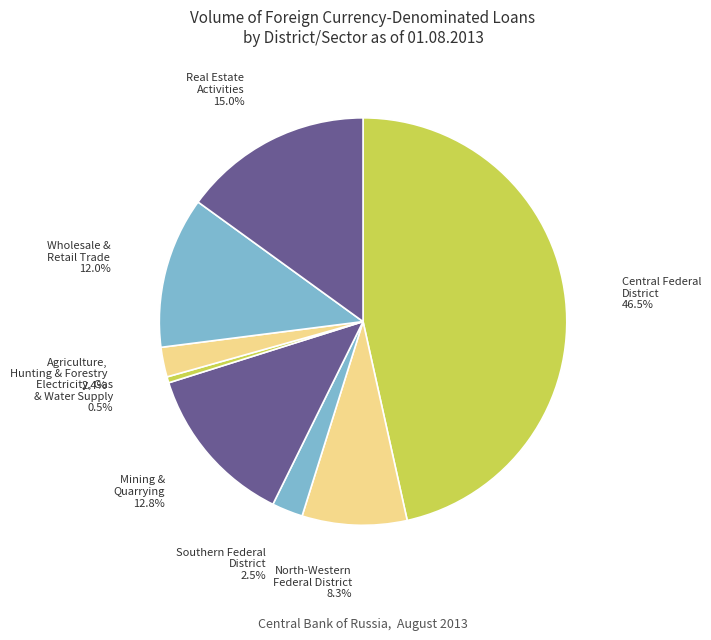

Rank the categories by value from lowest to highest.

Electricity, Gas & Water Supply, Agriculture, Hunting & Forestry, Southern Federal District, North-Western Federal District, Wholesale & Retail Trade, Mining & Quarrying, Real Estate Activities, Central Federal District